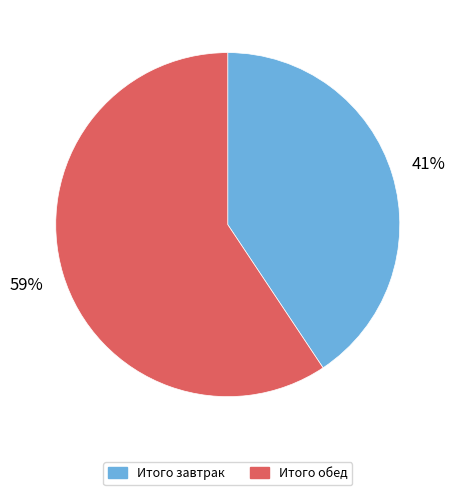

Does Итого завтрак account for over 50% of the chart?

No